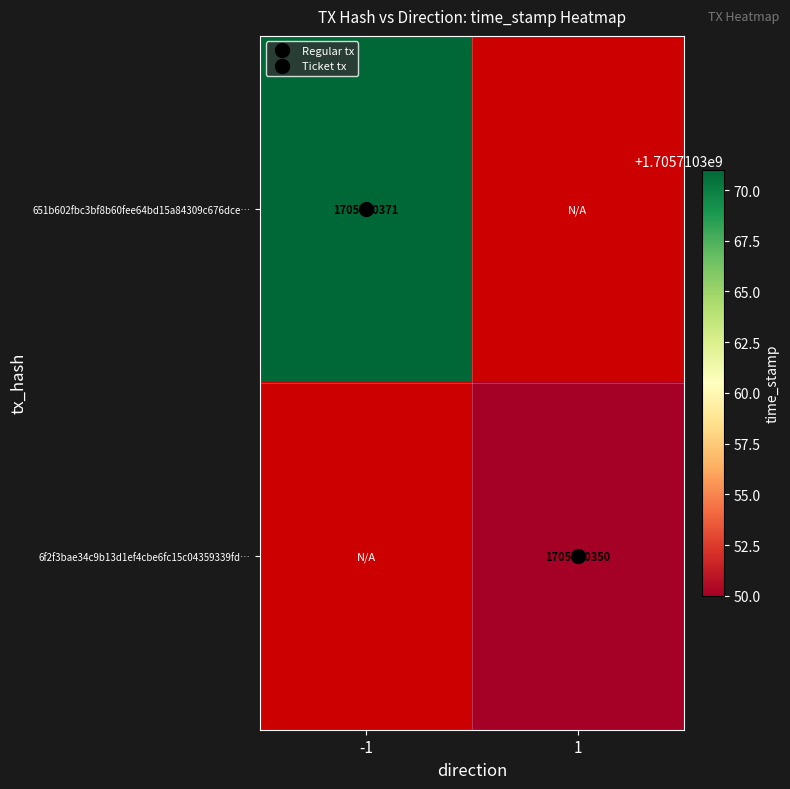

The 651b602fbc3bf8b60fee64bd15a84309c676dce series shows 921277007 at direction_-1. True or false?

False